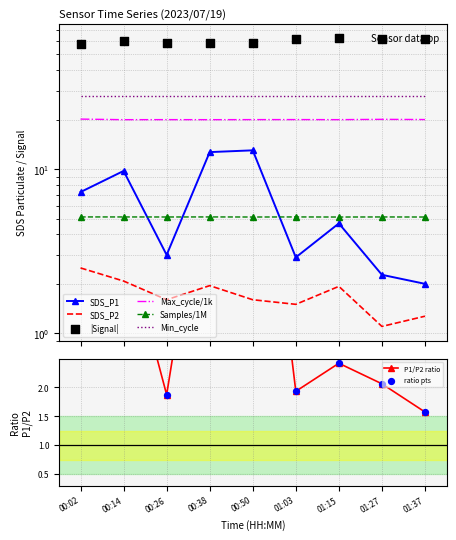

Which series contains the lowest Y value?

SDS_P2